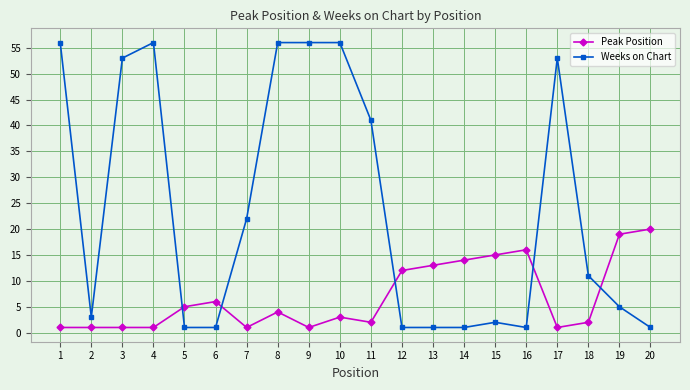

True or false: Peak Position has a value of 1 at 9.

True